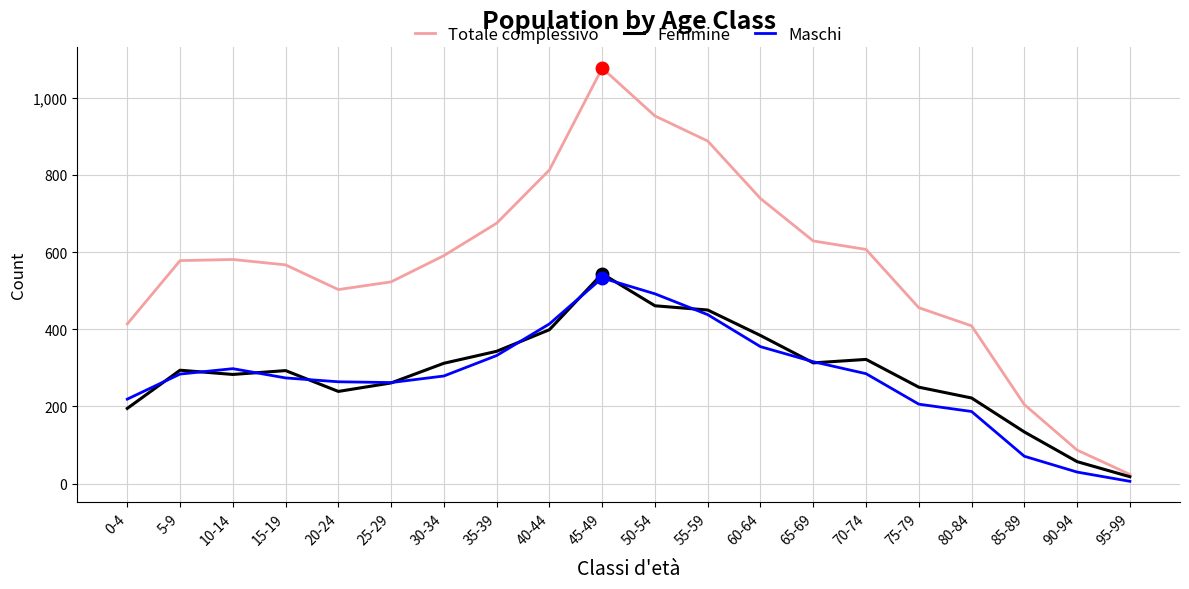

Is it true that Femmine equals 261 at 25-29?

True